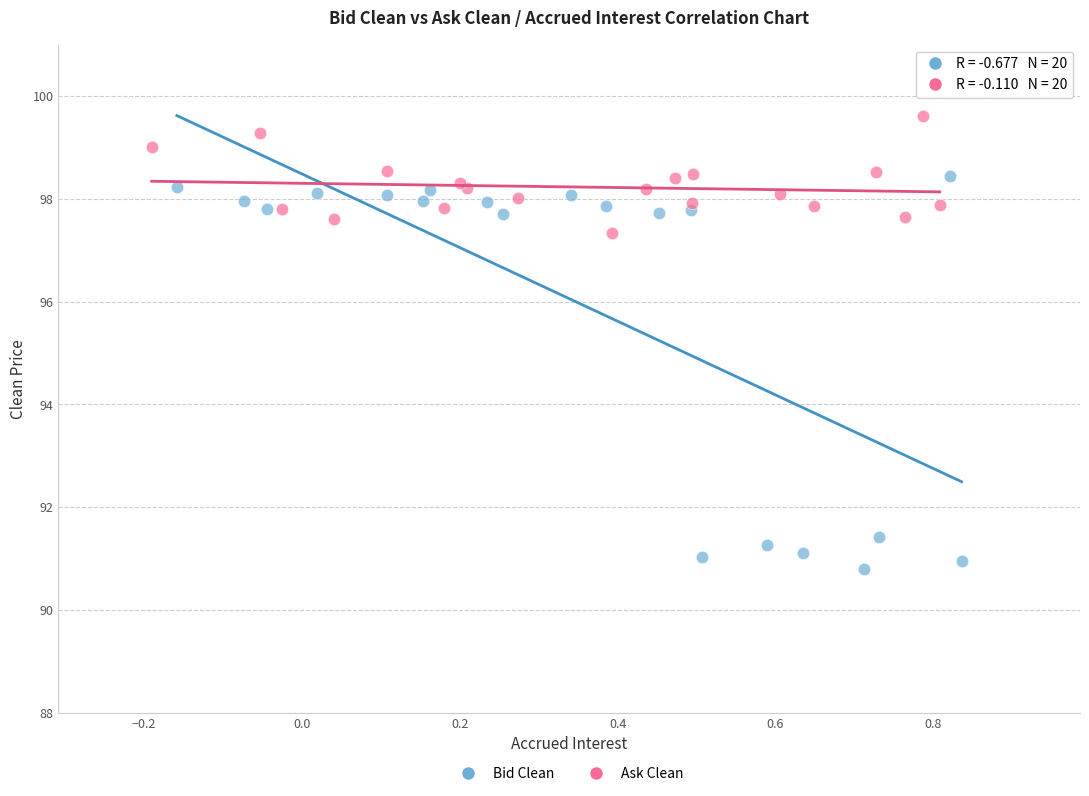

Which series has the widest spread of Y values?

Bid Clean